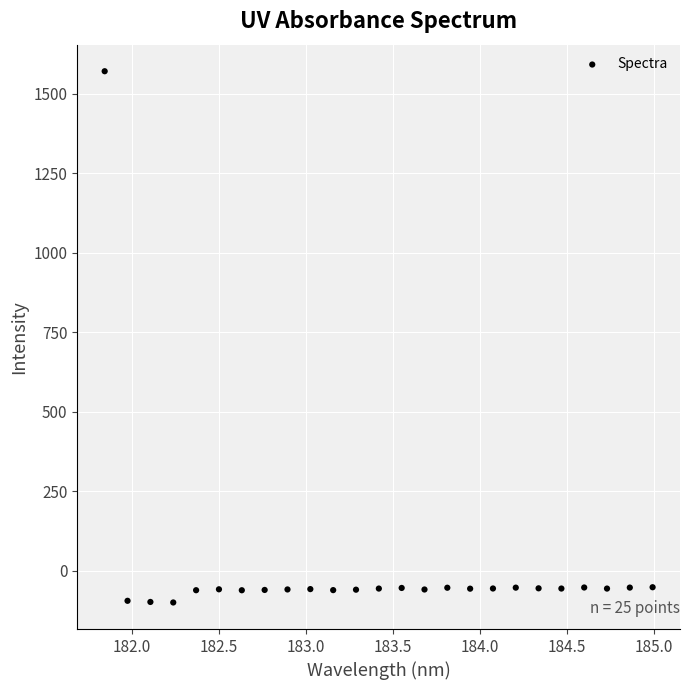

What is the range of X values (max minus min)?

3.1